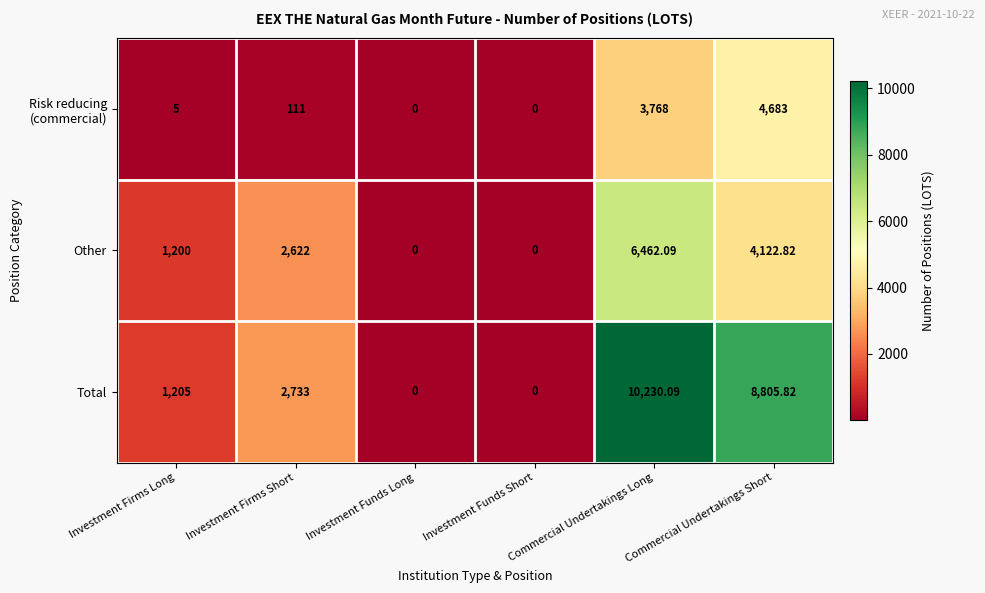

Which category has the highest value across all series?

Commercial Undertakings Long